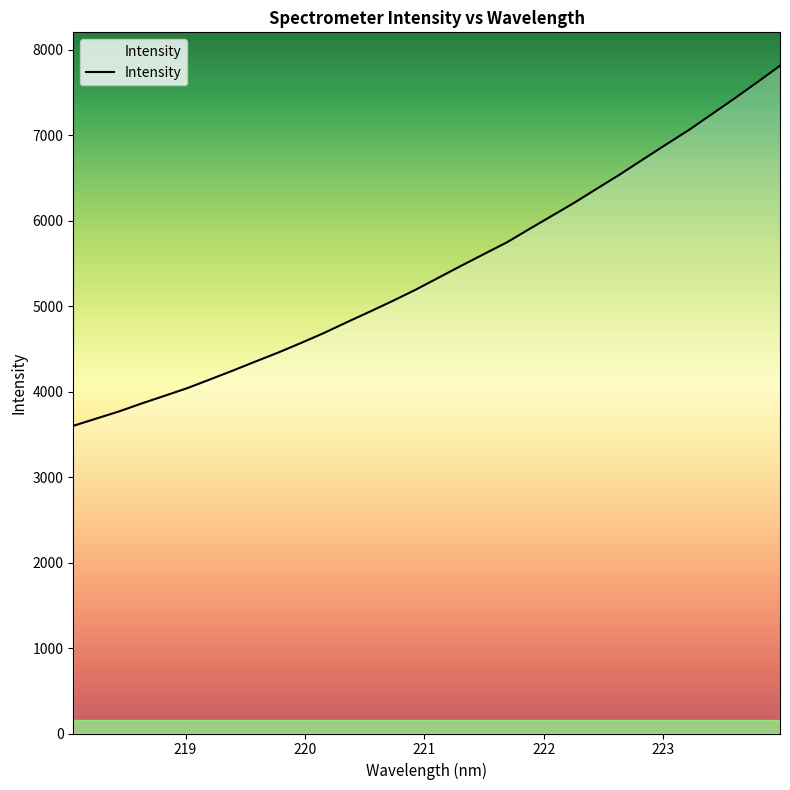

What is the difference between the maximum and minimum values?

4214.1